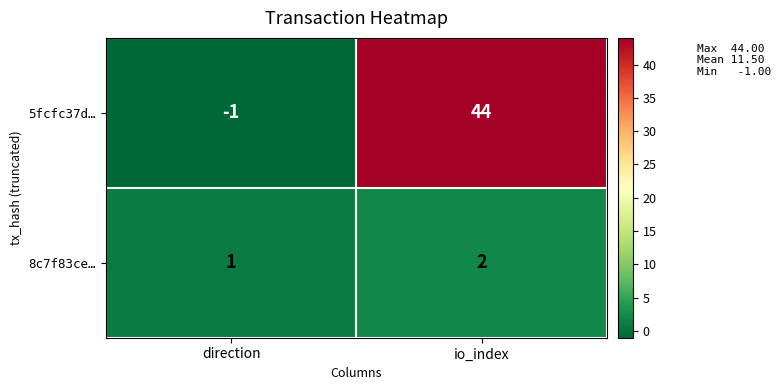

Which series changed the most between direction and io_index?

5fcfc37d…